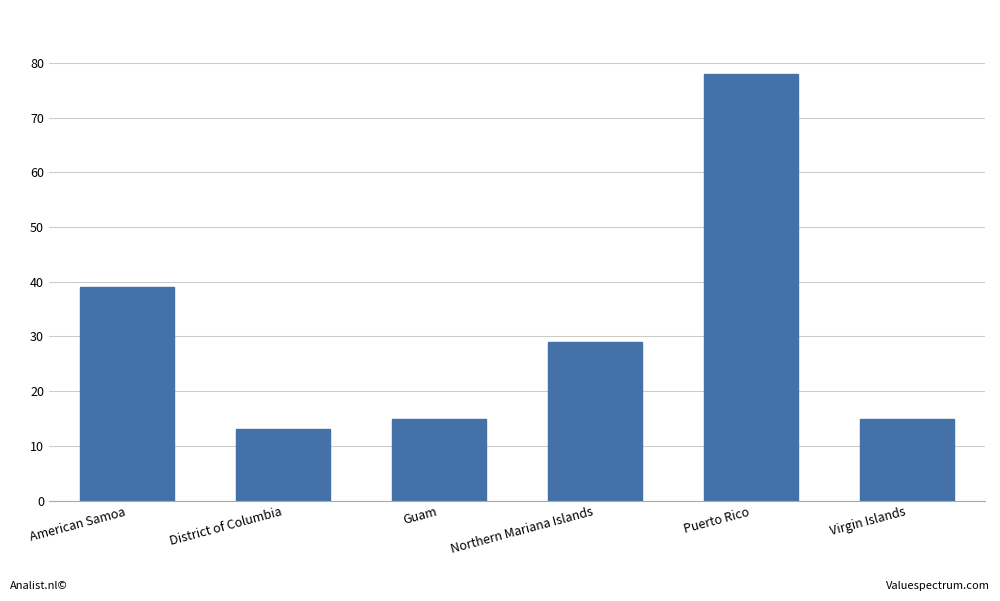

The value at Guam is 7. True or false?

False